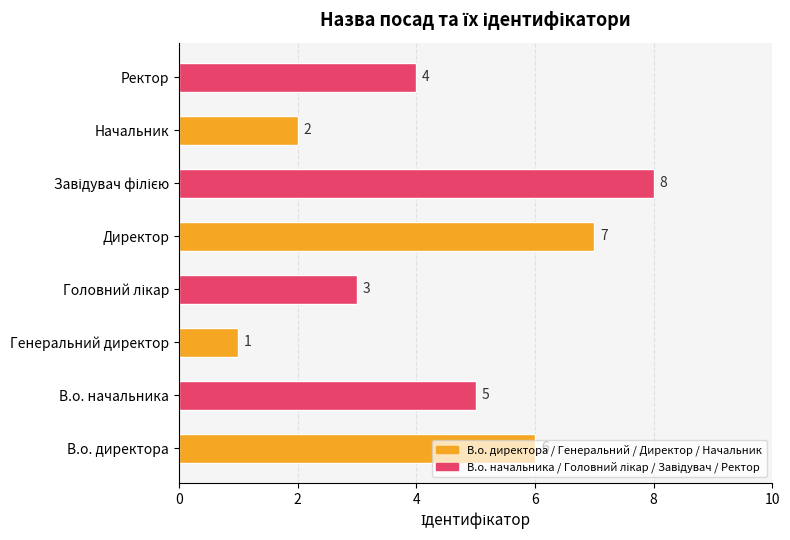

How many bars are there in total?

8